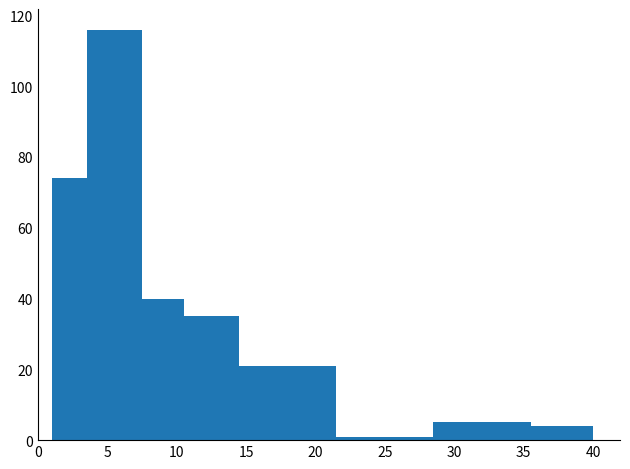

Over which range of the x-axis is the bar tallest?

3.5 to 7.5